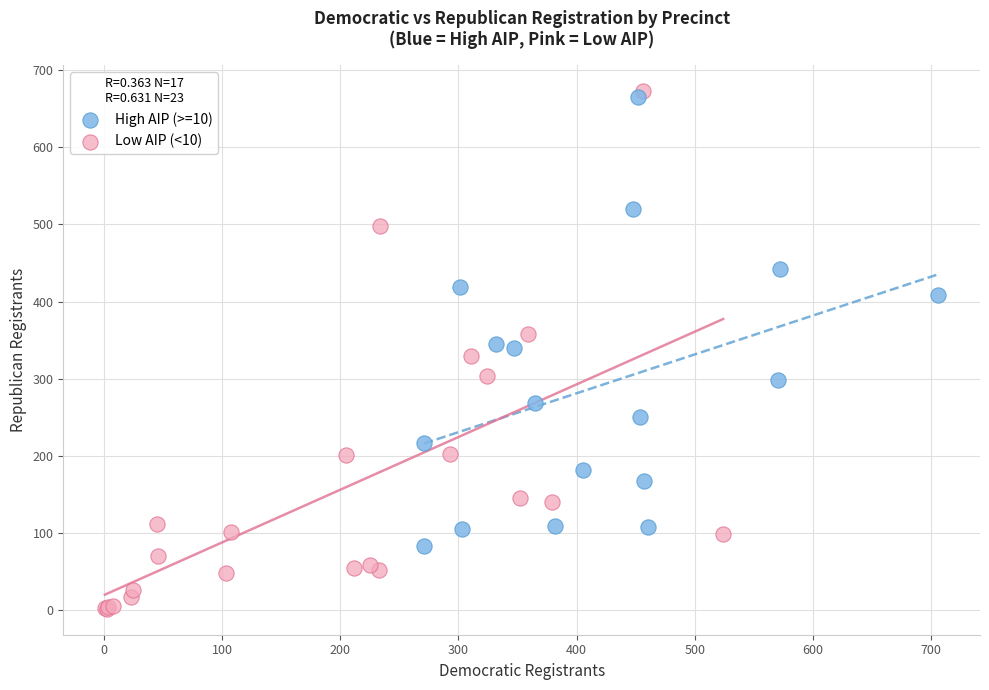

Which series contains the lowest Y value?

Low AIP (<10)